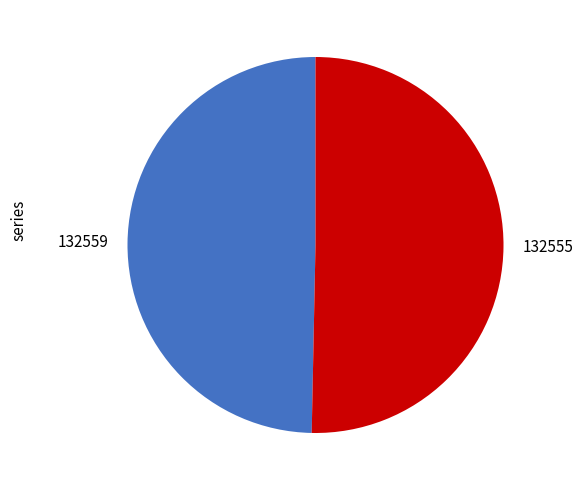

What is the ratio of the value at 132555 to the value at 132559?

1.0